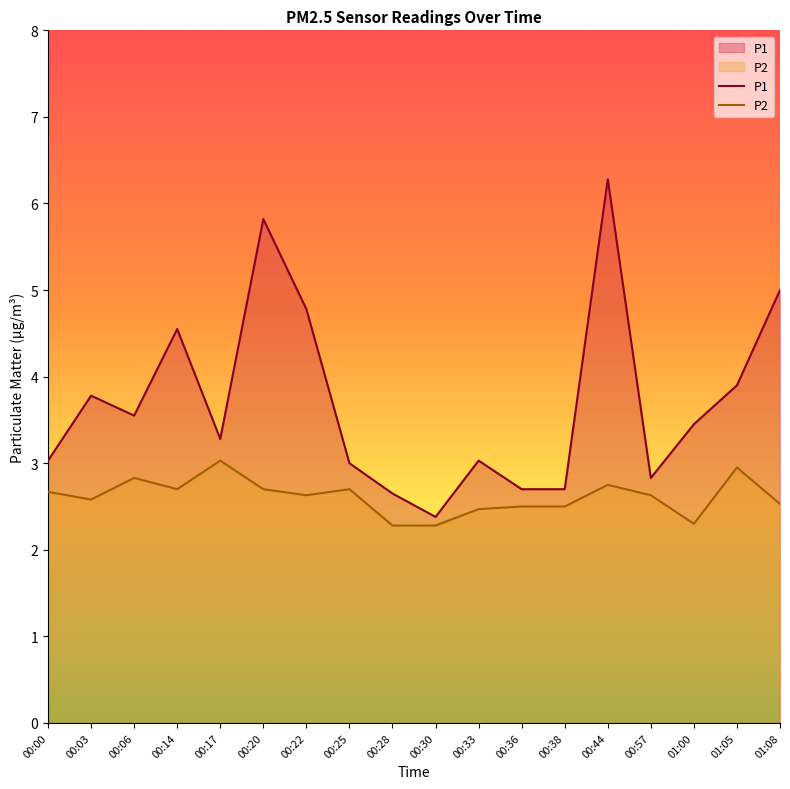

Which category has the highest value across all series?

00:44